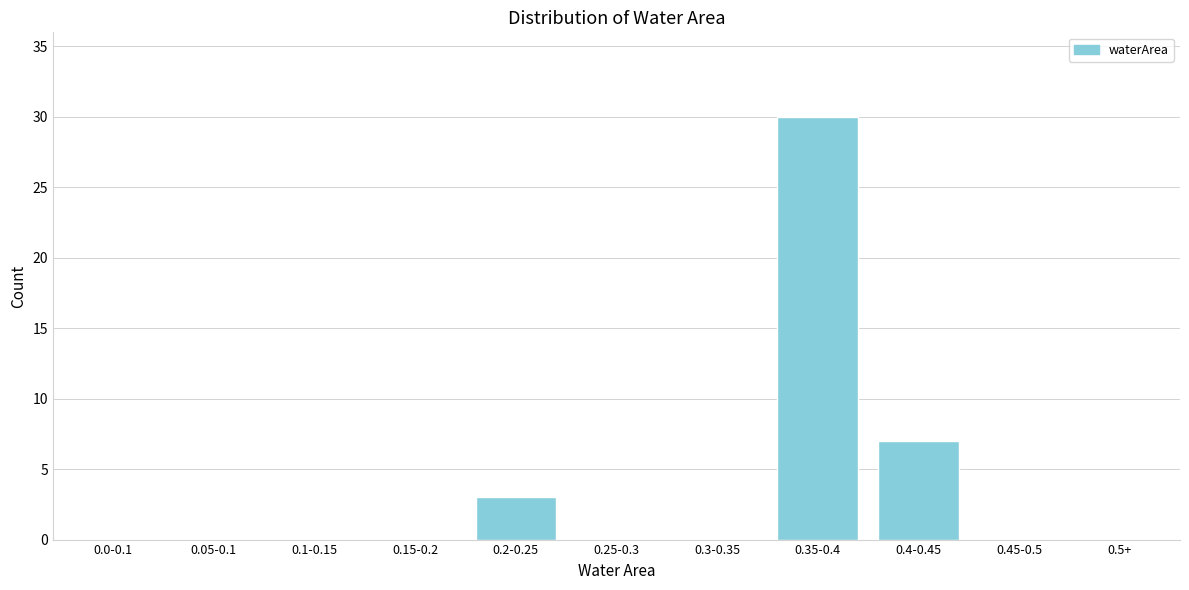

Reading left to right, what are all the values shown in this chart?

0.0-0.1=0	0.05-0.1=0	0.1-0.15=0	0.15-0.2=0	0.2-0.25=3	0.25-0.3=0	0.3-0.35=0	0.35-0.4=30	0.4-0.45=7	0.45-0.5=0	0.5+=0